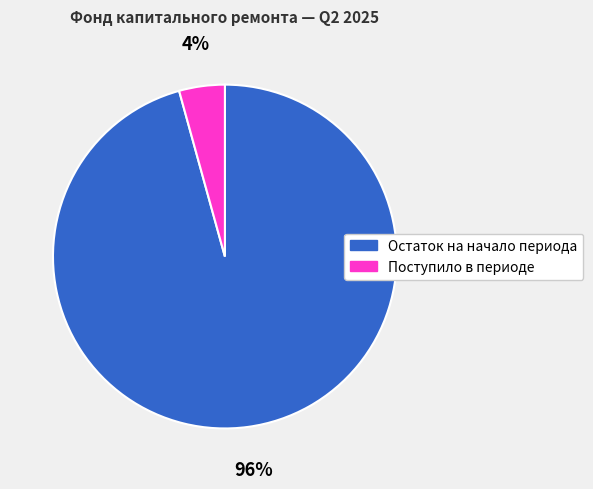

Which has a higher value, Остаток на начало периода or Поступило в периоде?

Остаток на начало периода